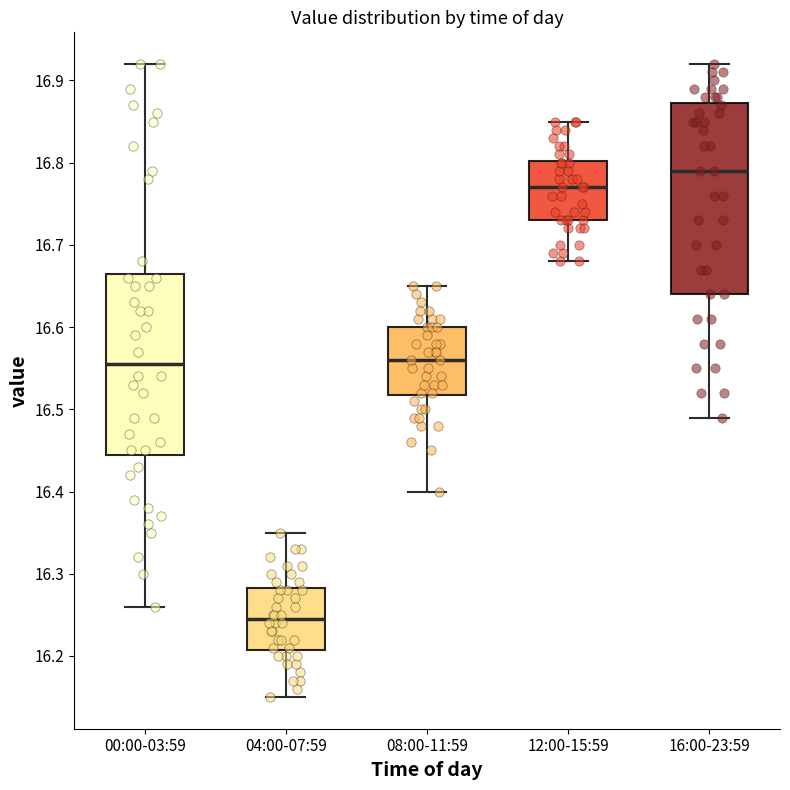

Reading left to right, read every box against the y-axis: the position of its median line, the range the box covers, and the ends of its whiskers. The values are not printed on the chart, so give them approximately, as read against the axis.

00:00-03:59: median 16.56, box 16.45 to 16.67, whiskers 16.26 to 16.92
04:00-07:59: median 16.25, box 16.21 to 16.28, whiskers 16.15 to 16.35
08:00-11:59: median 16.56, box 16.52 to 16.60, whiskers 16.40 to 16.65
12:00-15:59: median 16.77, box 16.73 to 16.80, whiskers 16.68 to 16.85
16:00-23:59: median 16.79, box 16.64 to 16.87, whiskers 16.49 to 16.92